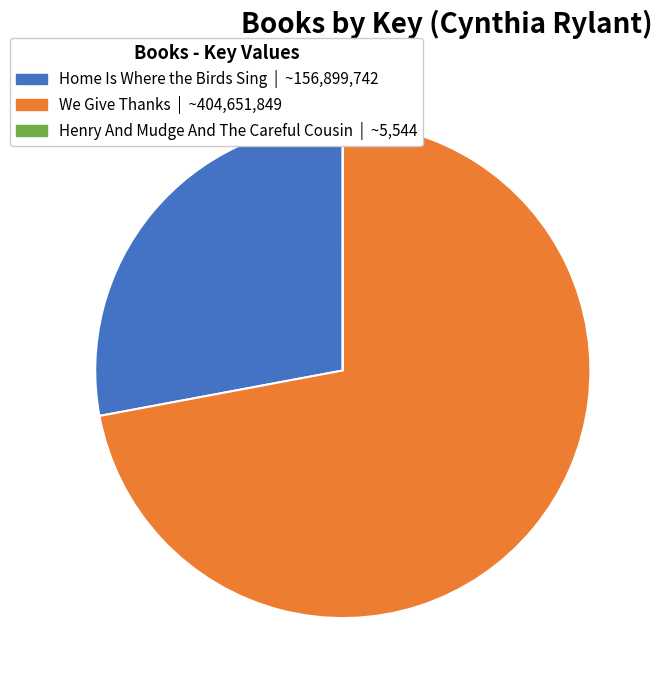

What is the largest slice in the pie chart?

We Give Thanks